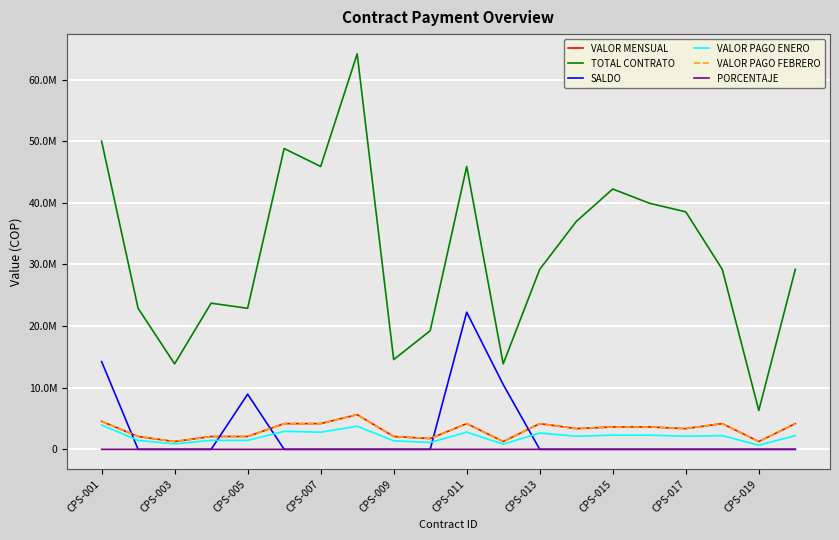

What is the maximum value shown in the chart?

64165629.0